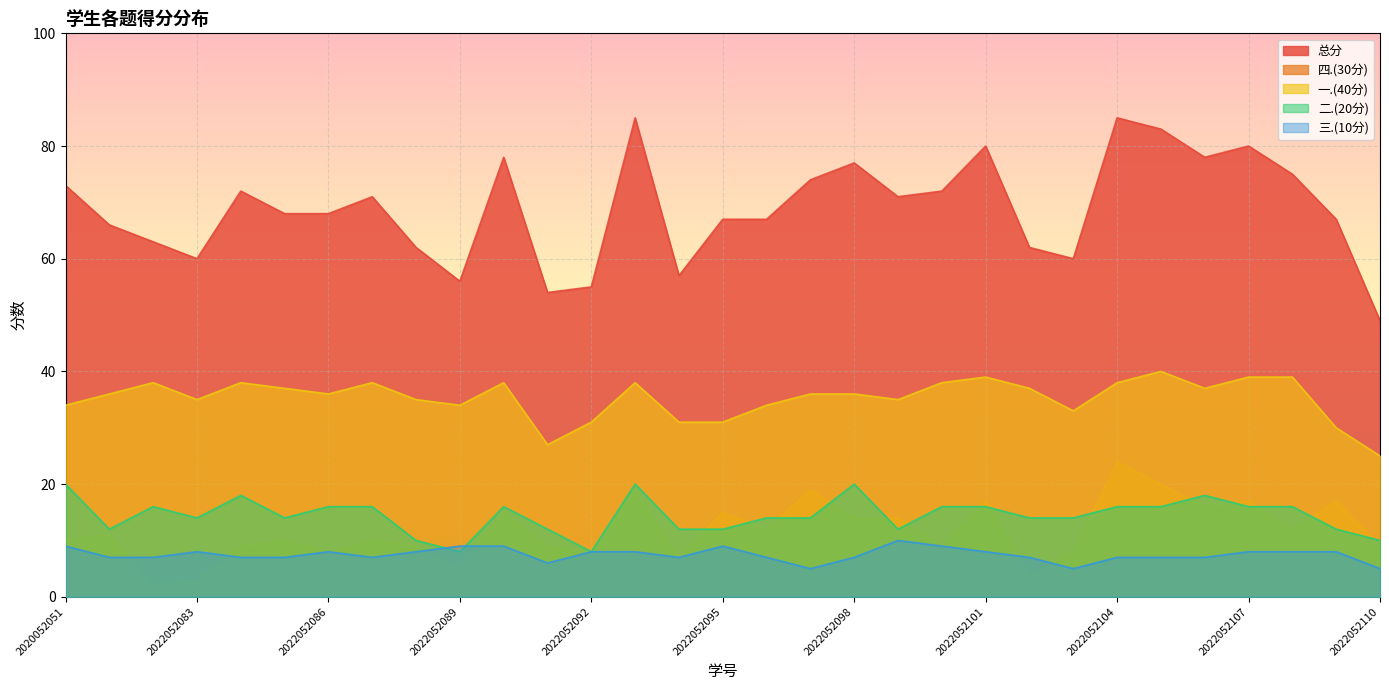

What is the greatest value displayed?

85